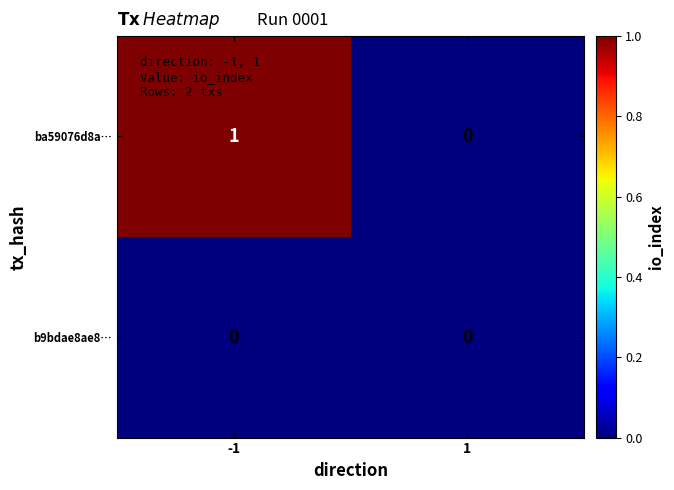

Reading left to right, list all the values displayed in this chart.

ba59076d8a…: 1	0
b9bdae8ae8…: 0	0